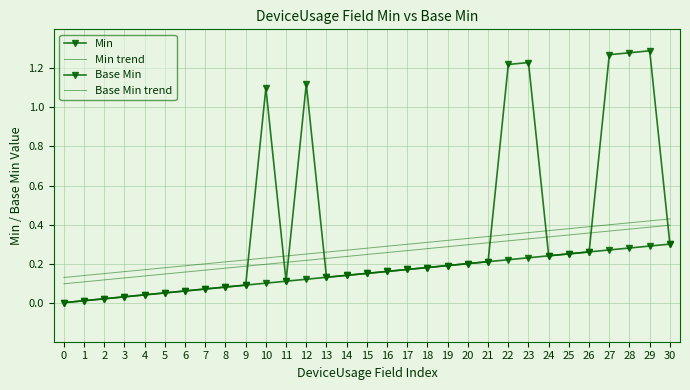

How many interior local peaks does the Base Min series have?

1